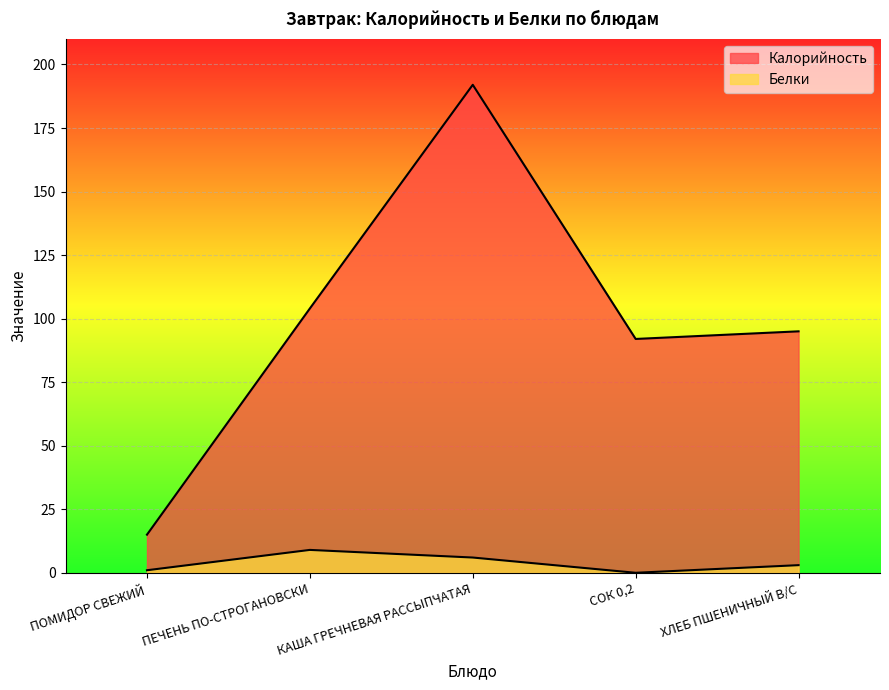

How many interior local valleys does the Калорийность series have?

1